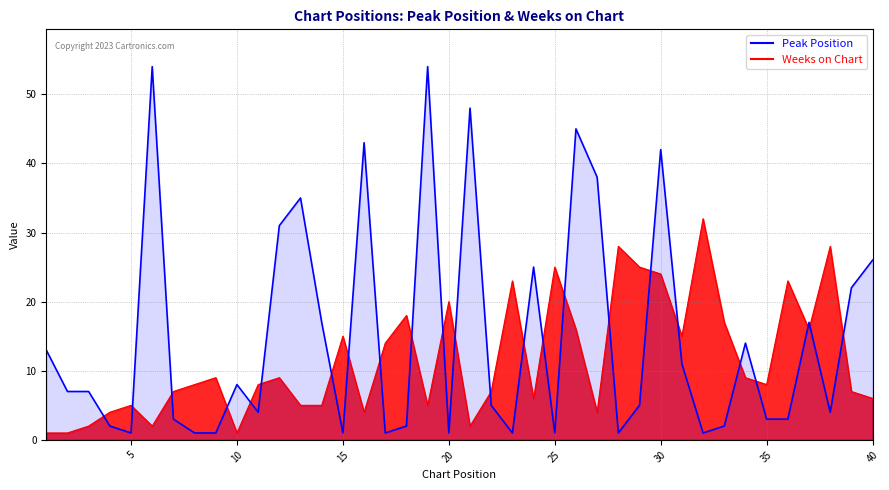

Reading right to left, transcribe all the data shown in this chart.

Peak Position: 6	7	28	16	23	8	9	17	32	15	24	25	28	4	16	25	6	23	7	2	20	5	18	14	4	15	5	5	9	8	1	9	8	7	2	5	4	2	1	1
Weeks on Chart: 26	22	4	17	3	3	14	2	1	11	42	5	1	38	45	1	25	1	5	48	1	54	2	1	43	1	17	35	31	4	8	1	1	3	54	1	2	7	7	13